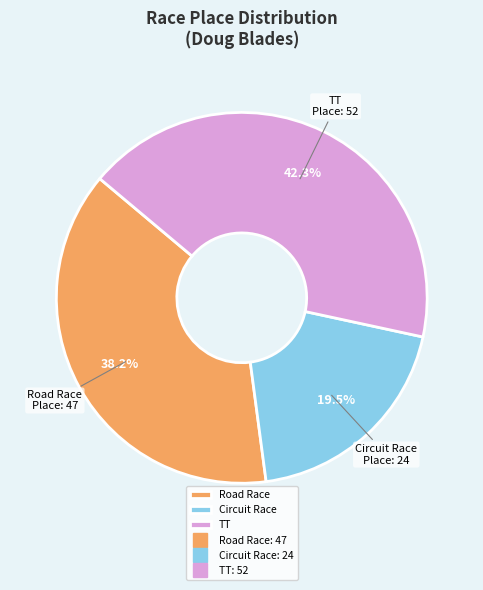

What is the largest slice in the pie chart?

TT